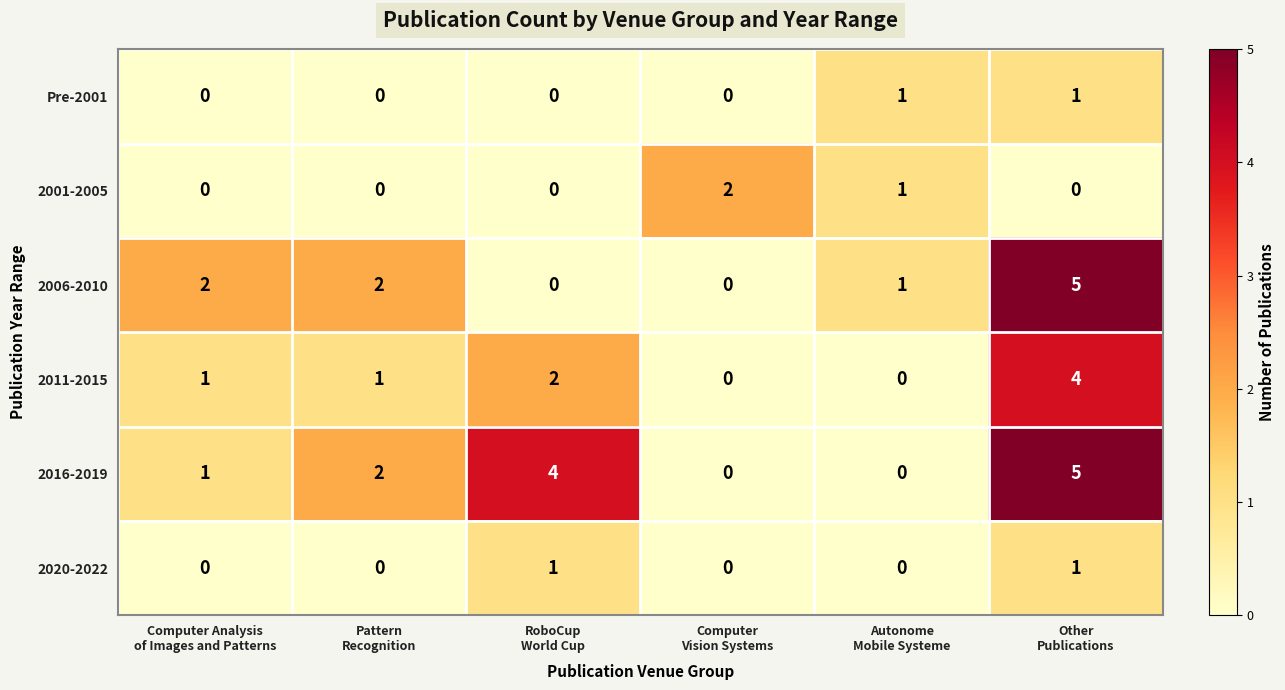

What is the difference between the maximum and minimum values in the 2006-2010 series?

5